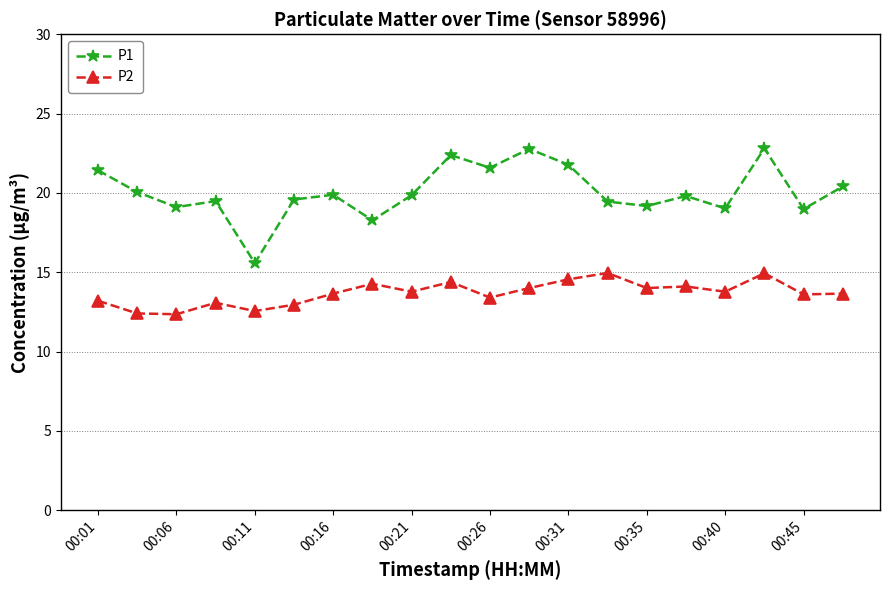

Which series has the largest range (max minus min)?

P1